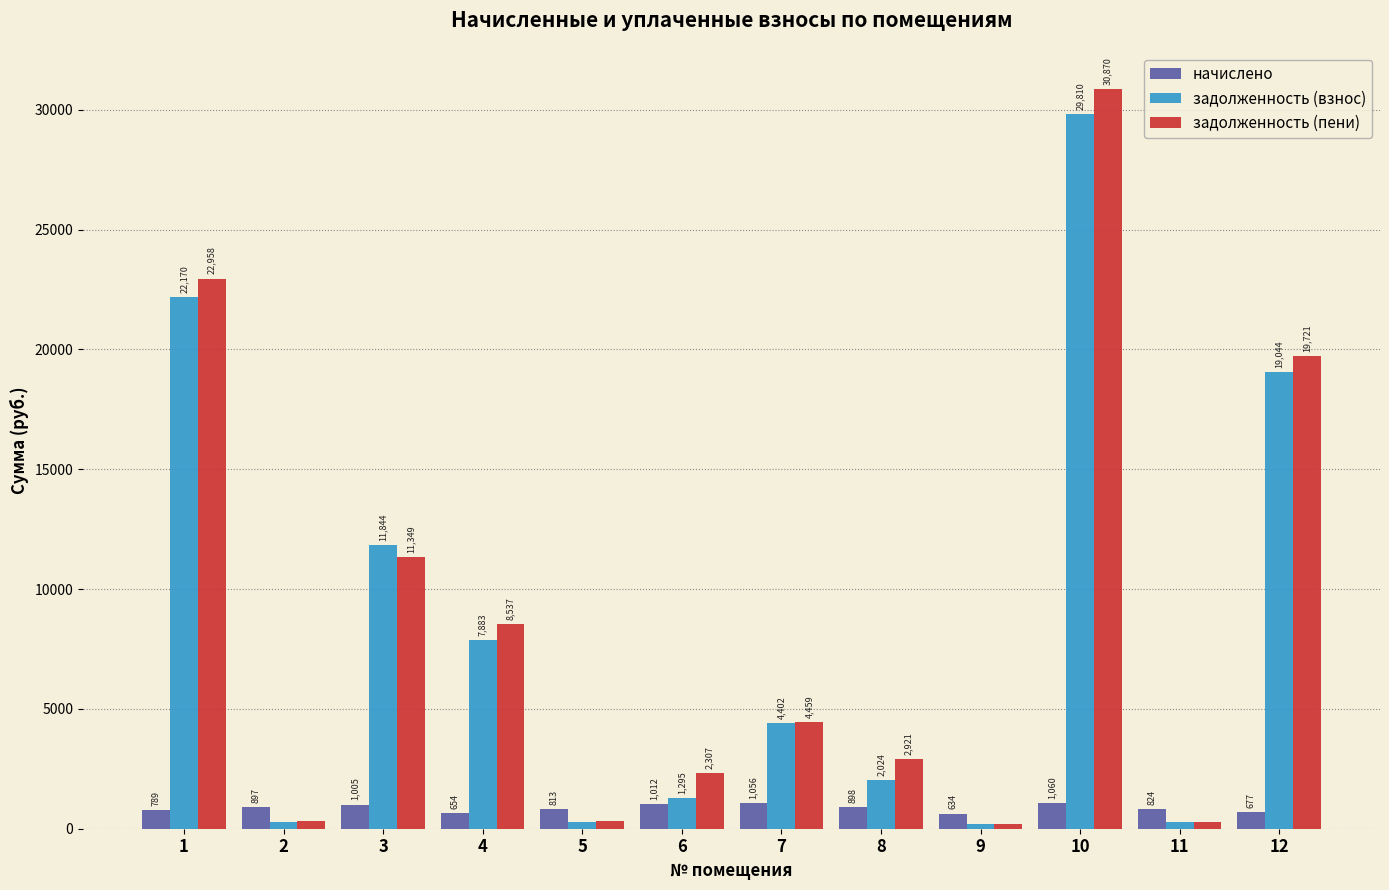

Rank the series by their maximum value, from highest to lowest.

задолженность (пени), задолженность (взнос), начислено